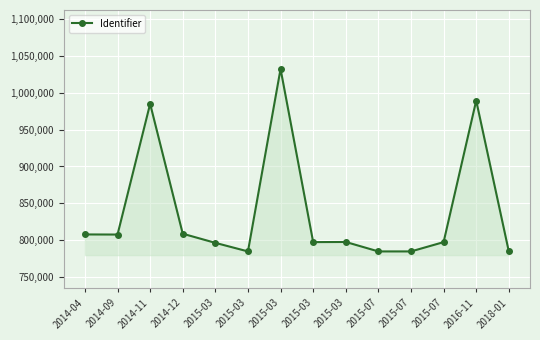

What is the label of the 13th point from the left?

2016-11